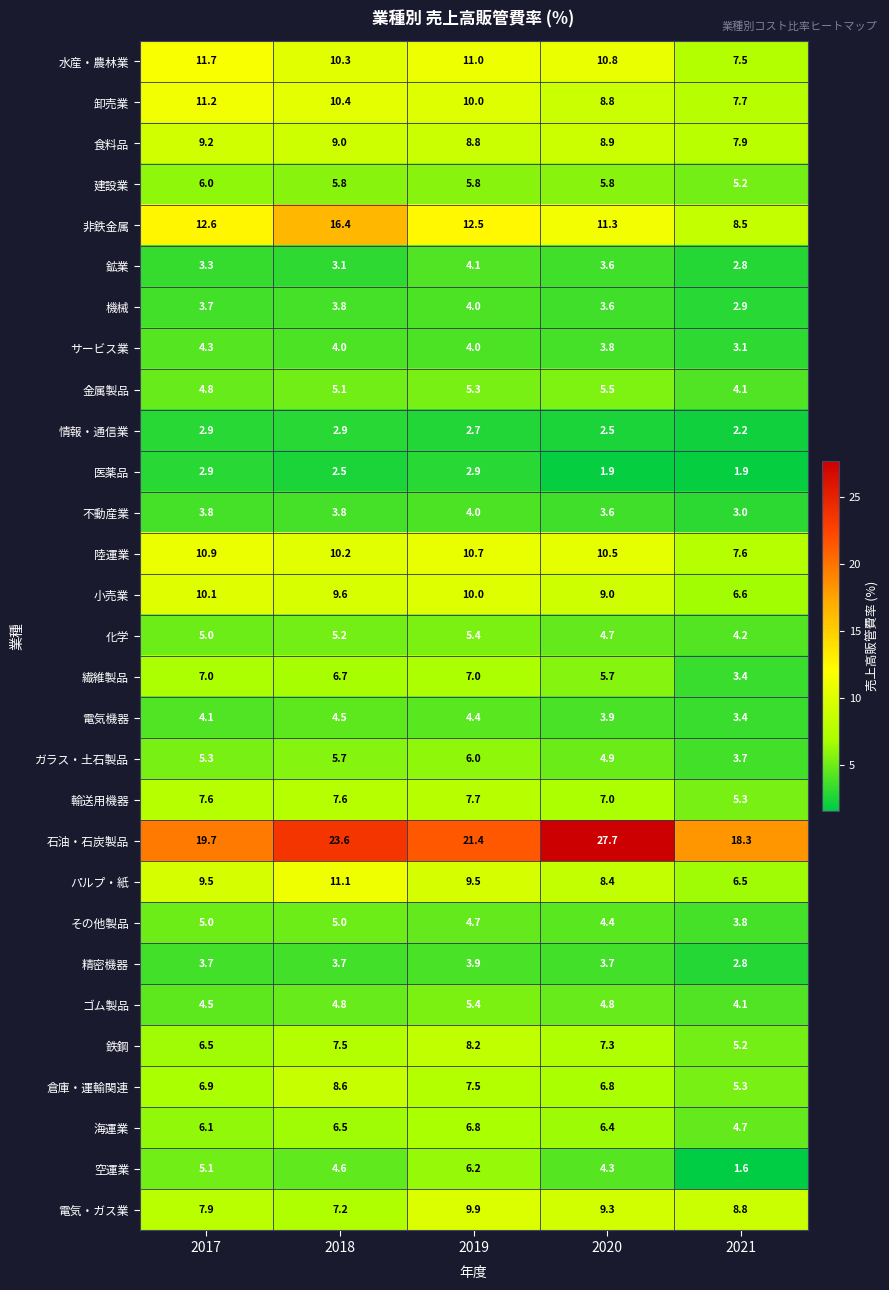

Between 2018 and 2020, which series saw the biggest shift?

非鉄金属